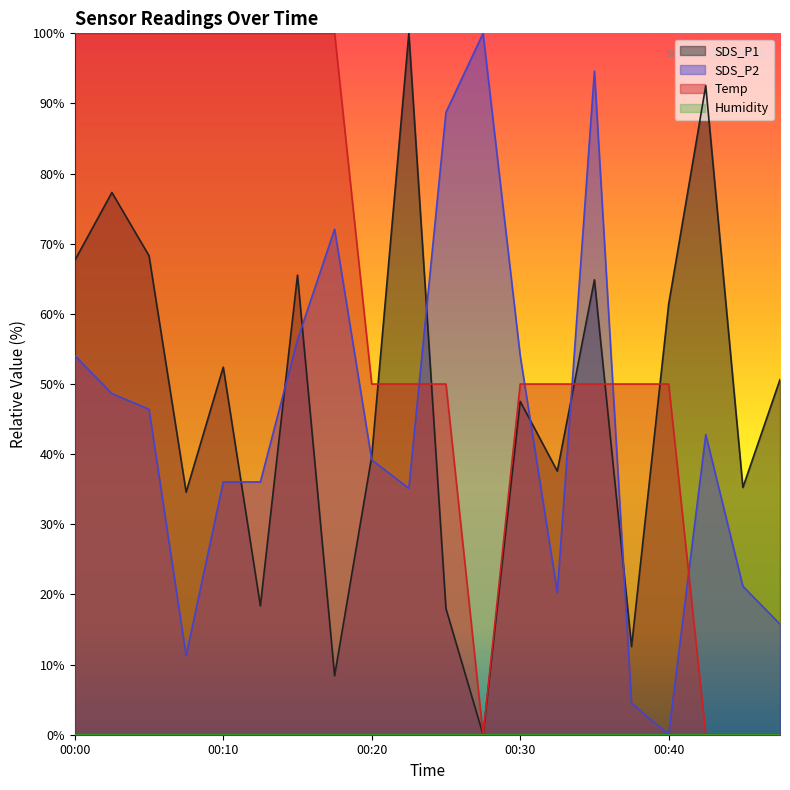

How many interior local valleys does the SDS_P1 series have?

7